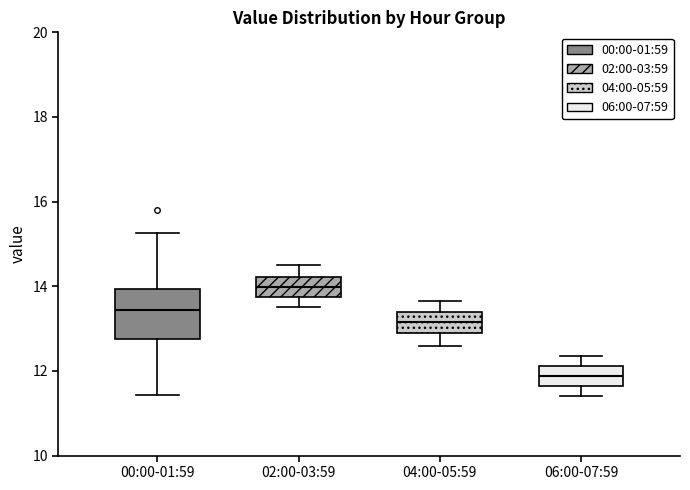

Comparing the boxes themselves (not the whiskers), which one is the tallest?

00:00-01:59